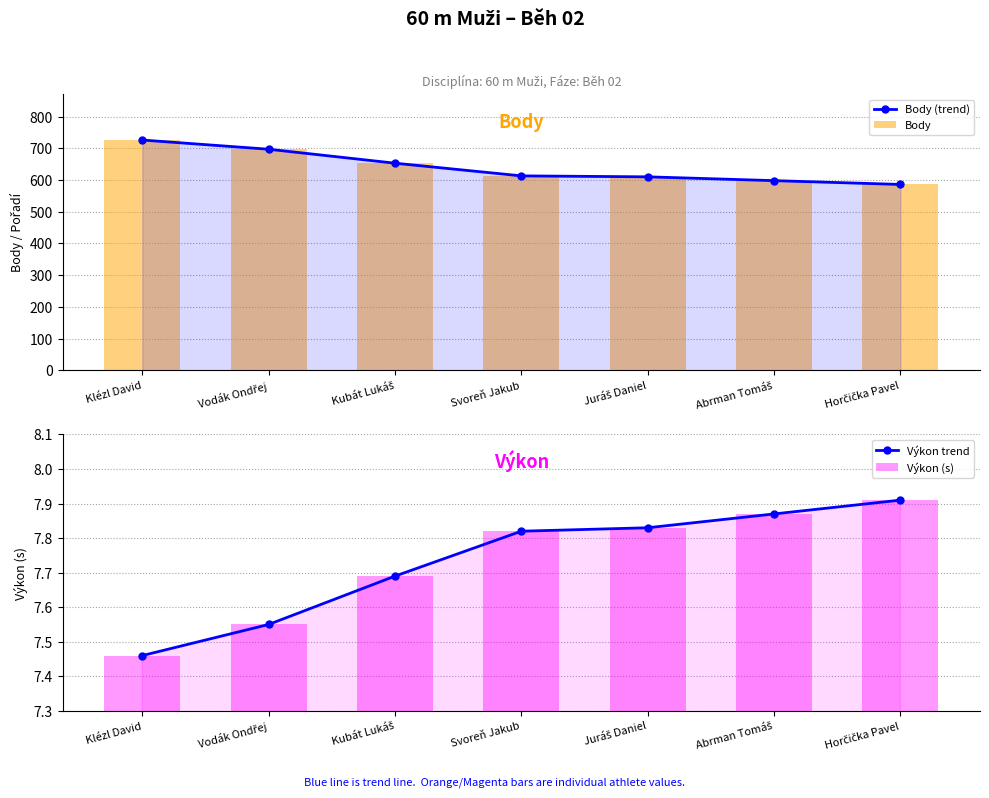

What are all the series names shown in the legend?

Body (trend), Body, Výkon trend, Výkon (s)